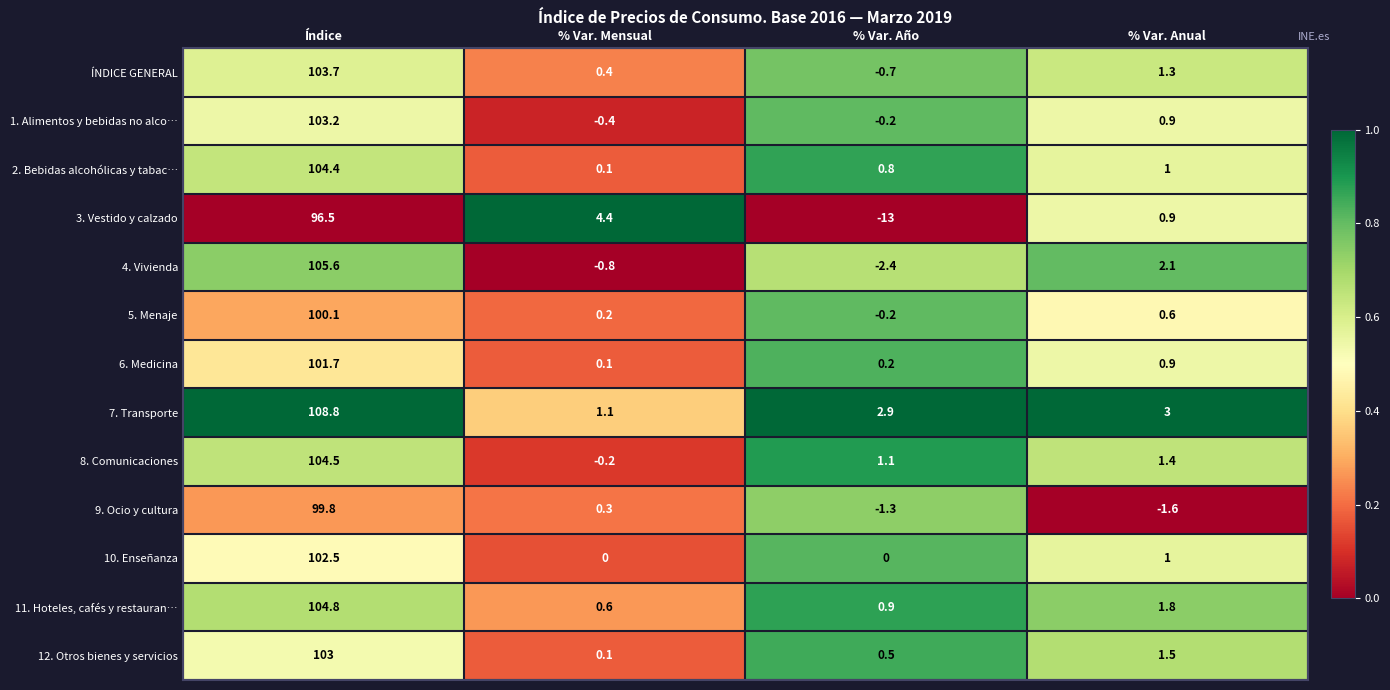

What is the difference between the maximum and minimum values in the ÍNDICE GENERAL series?

104.4